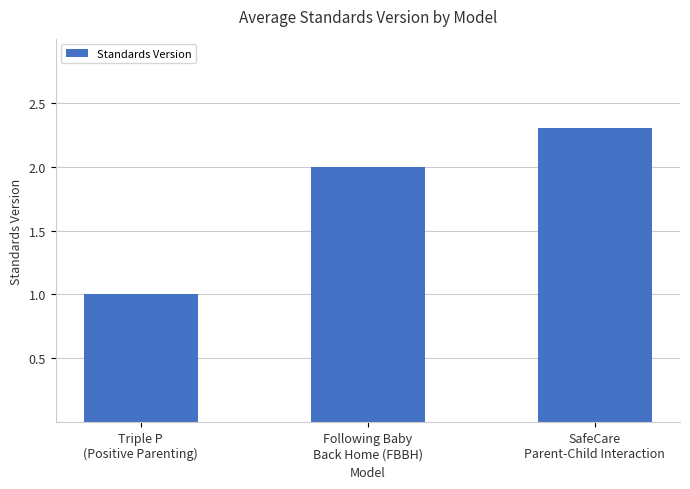

What is the maximum value shown in the chart?

2.3